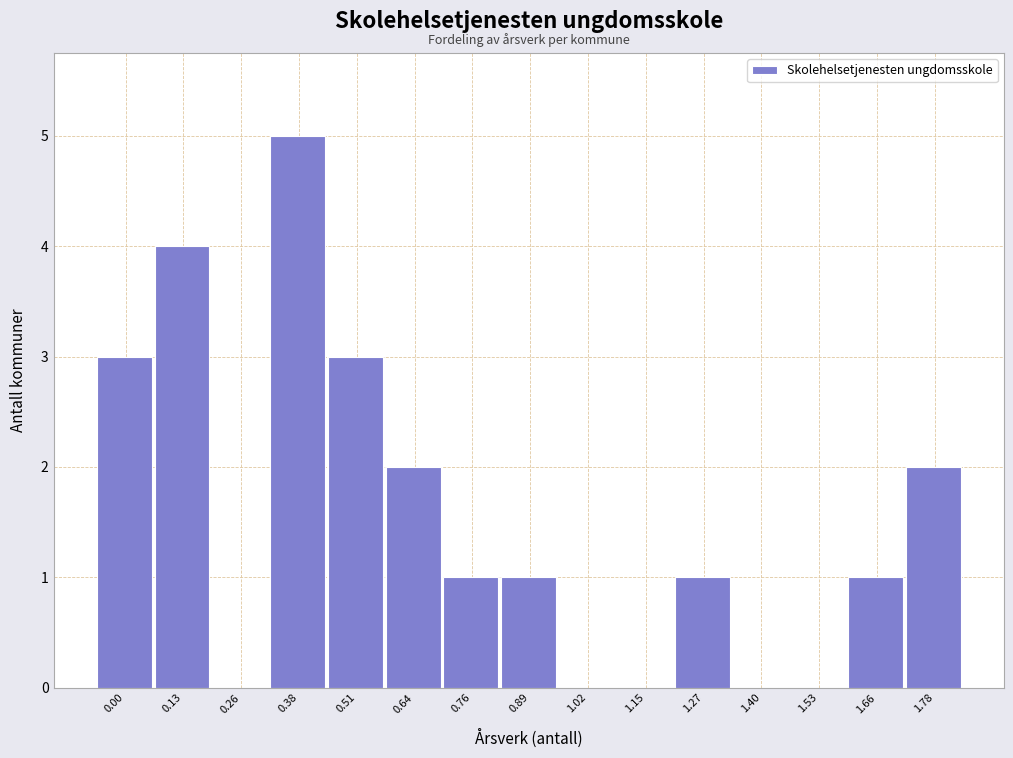

Reading left to right, what are all the values shown in this chart?

0.00=3	0.13=4	0.26=0	0.38=5	0.51=3	0.64=2	0.76=1	0.89=1	1.02=0	1.15=0	1.27=1	1.40=0	1.53=0	1.66=1	1.78=2